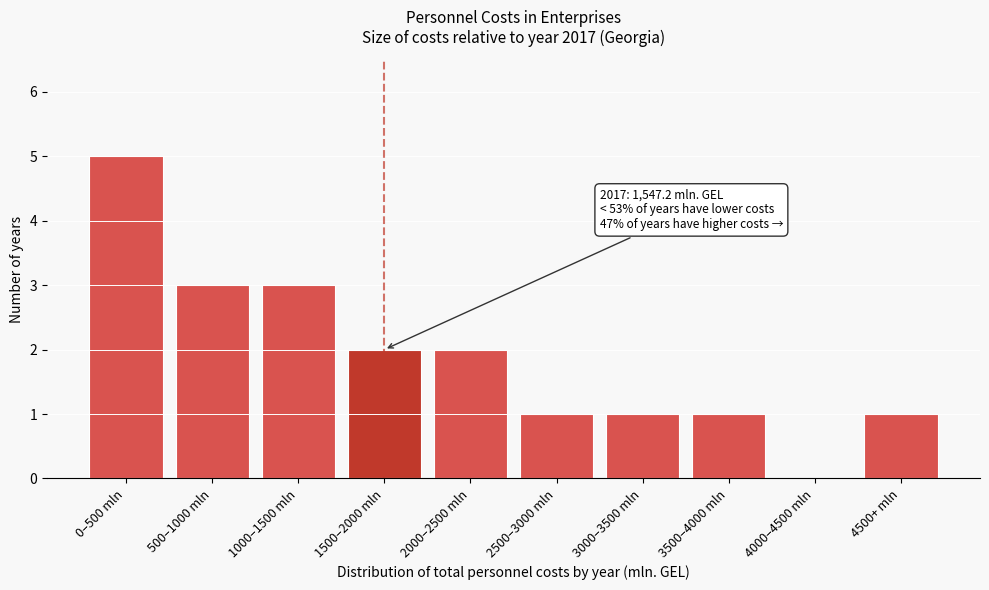

Reading left to right, list all the values displayed in this chart.

0–500 mln=5	500–1000 mln=3	1000–1500 mln=3	1500–2000 mln=2	2000–2500 mln=2	2500–3000 mln=1	3000–3500 mln=1	3500–4000 mln=1	4000–4500 mln=0	4500+ mln=1